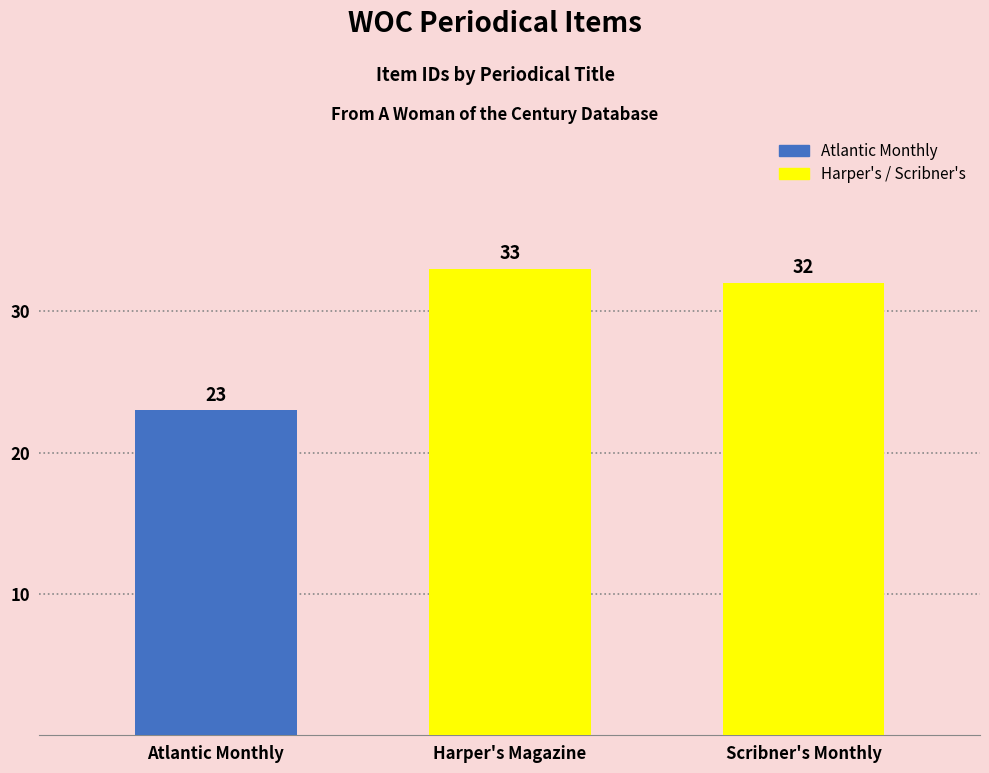

What is the difference between the maximum and minimum values?

10